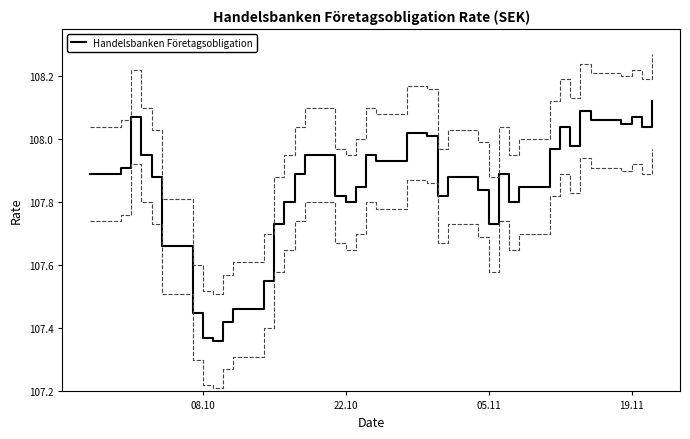

What is the smallest value displayed?

107.4